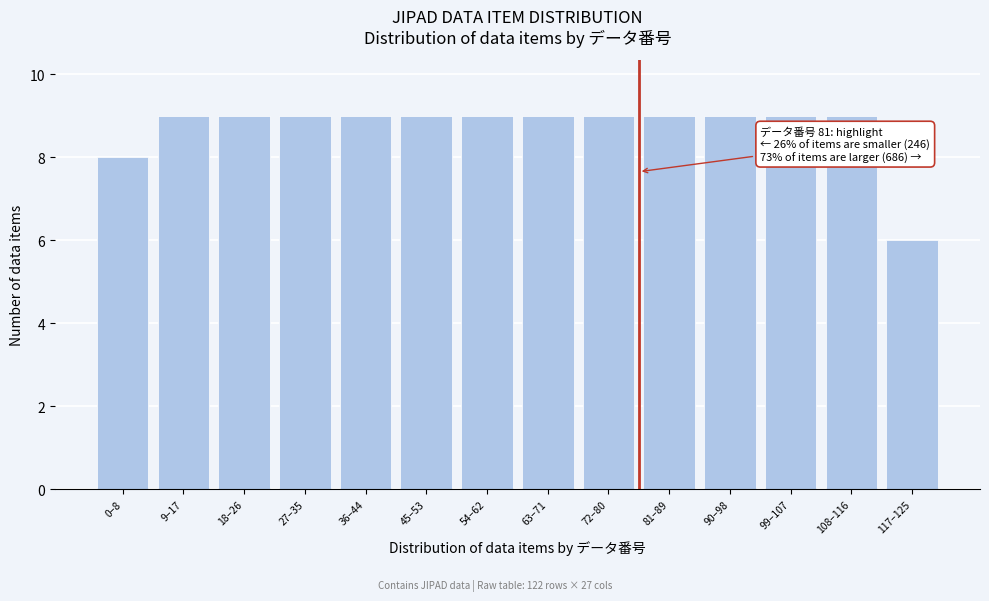

Reading right to left, transcribe all the data shown in this chart.

117–125=6	108–116=9	99–107=9	90–98=9	81–89=9	72–80=9	63–71=9	54–62=9	45–53=9	36–44=9	27–35=9	18–26=9	9–17=9	0–8=8